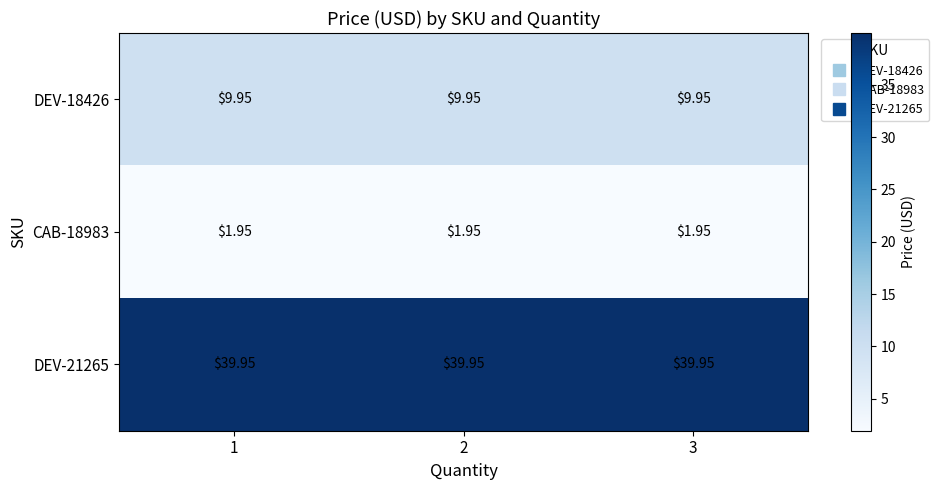

Is the value of DEV-18426 at 2 greater than the value of CAB-18983 at 2?

Yes